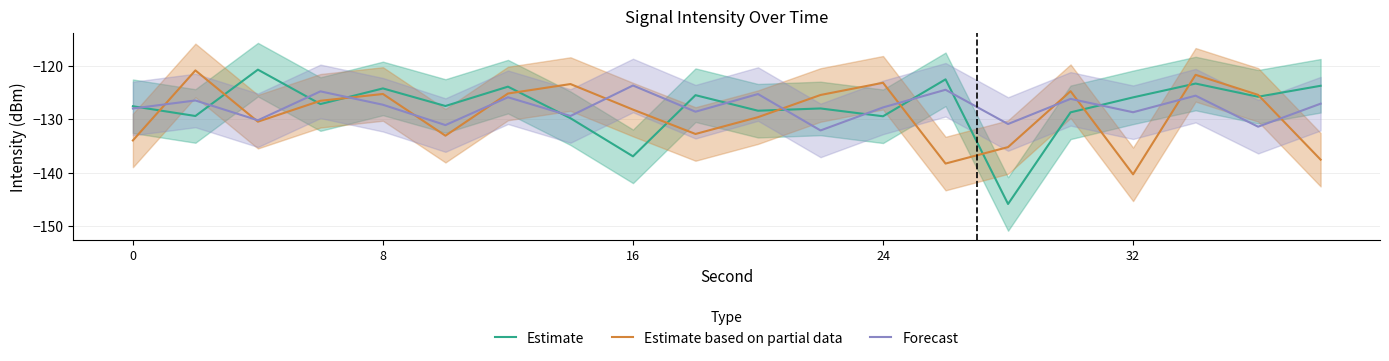

What are all the series names shown in the legend?

Estimate, Estimate based on partial data, Forecast